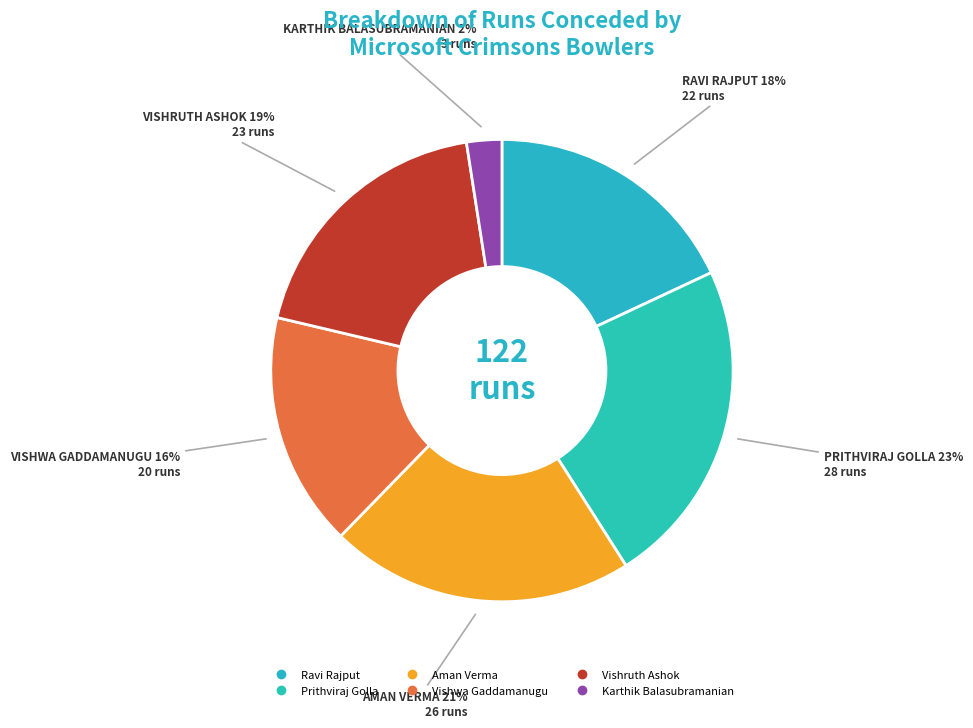

Which slice is the largest?

Prithviraj Golla